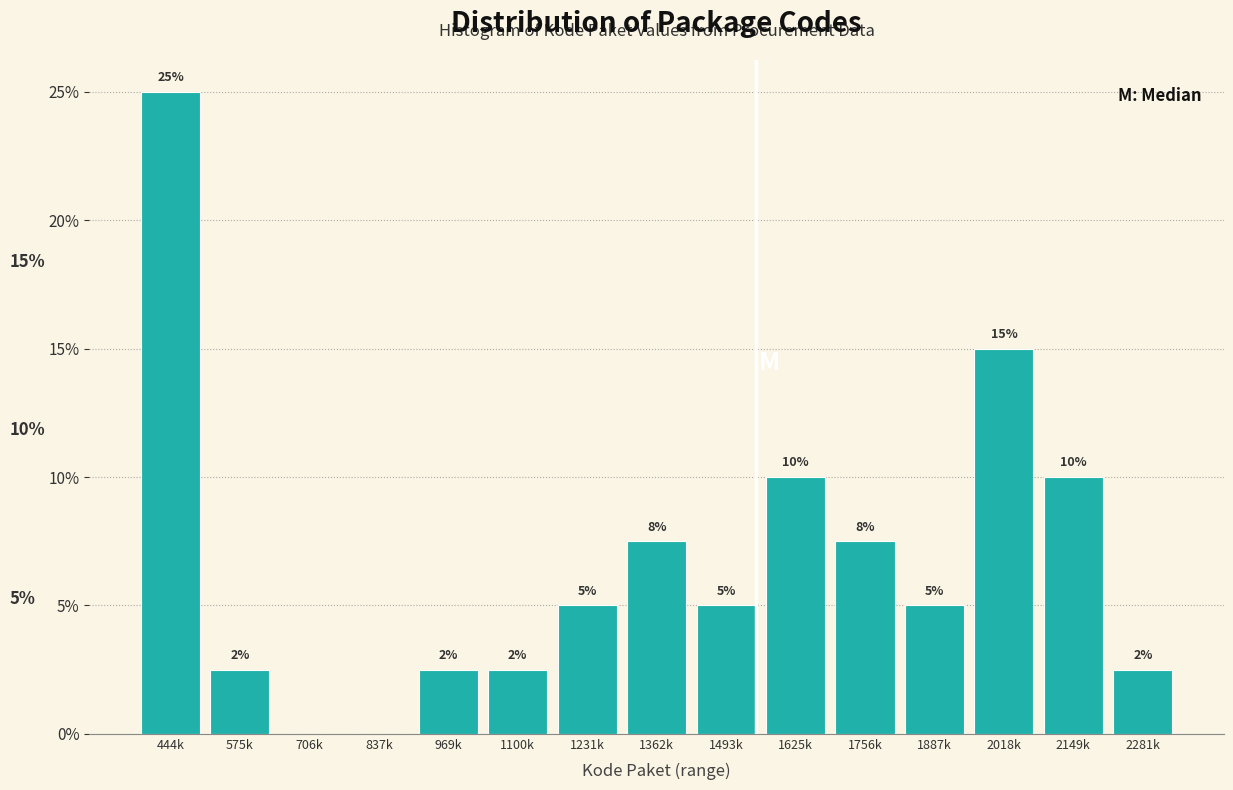

Approximately how many times larger is the value at 444k compared to 2149k?

2.5